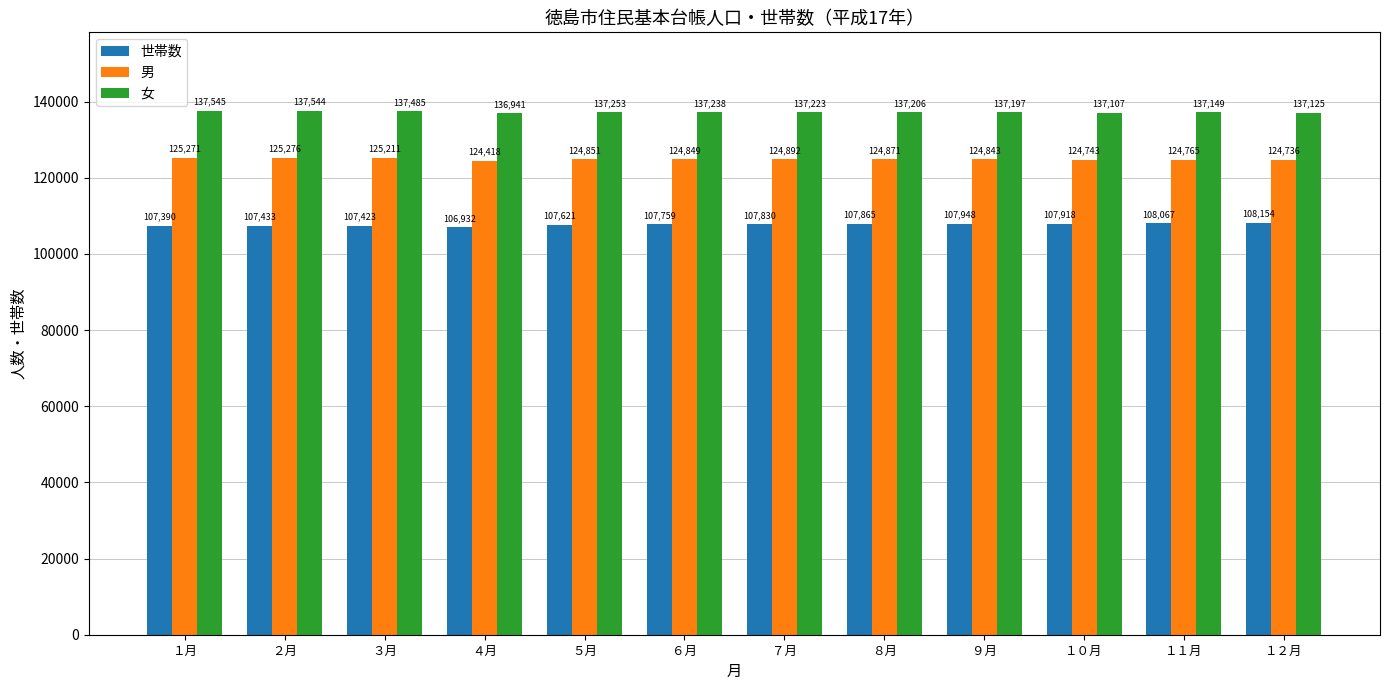

At which category is the sum across all series the highest?

２月